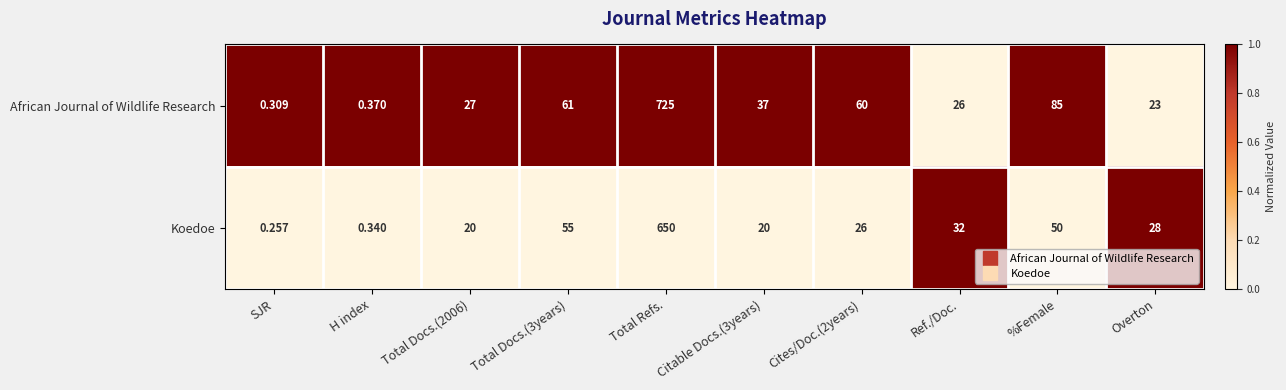

Which series has the largest total across all categories?

African Journal of Wildlife Research